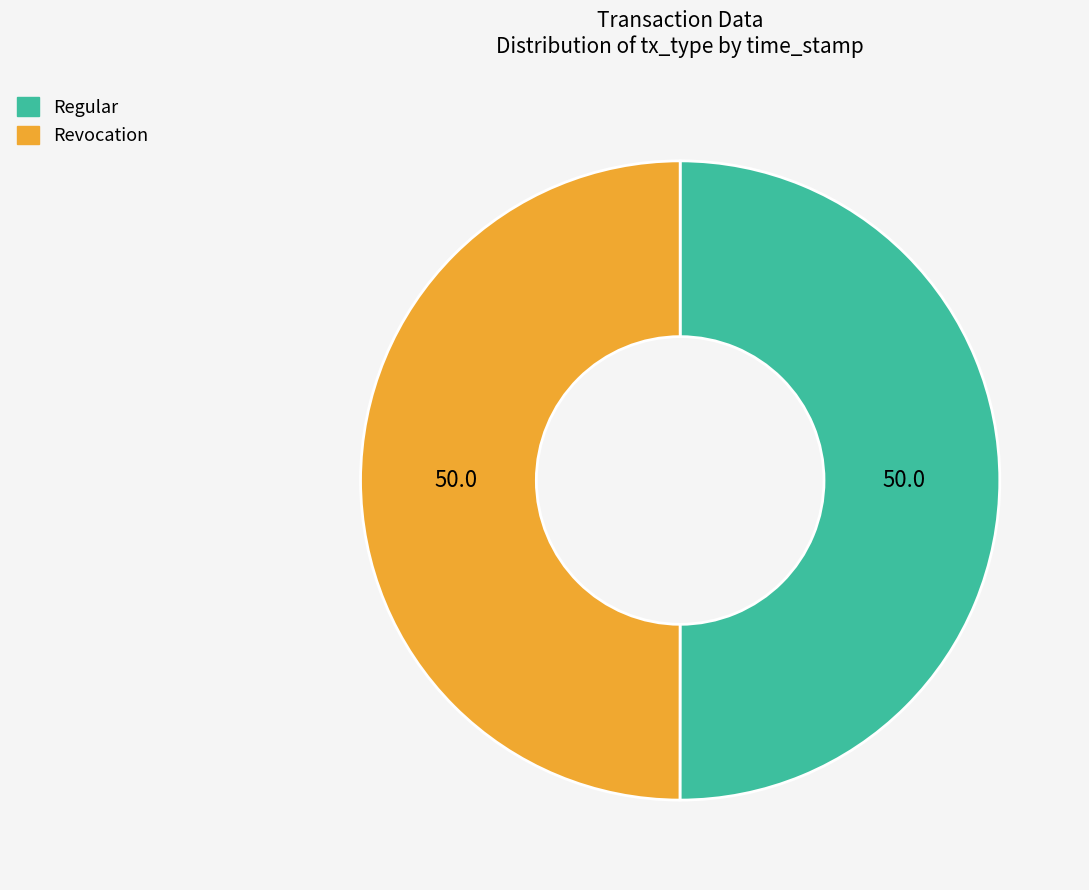

Count the number of slices in the pie.

2